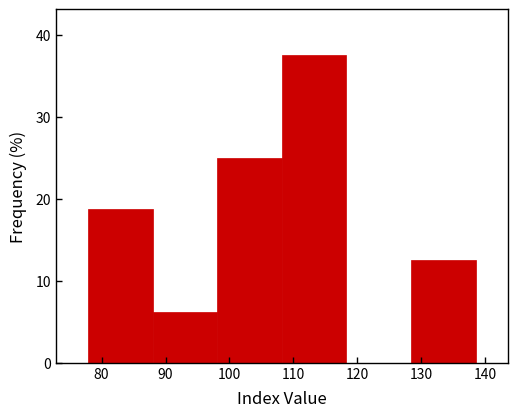

How tall is the bar that spans 77.9 to 88.0 on the x-axis? Neither the bar edges nor the heights are printed on the chart, so give them approximately, as read against the axes.

19